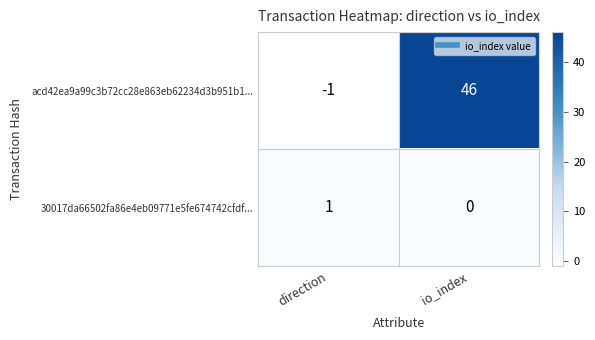

At io_index, list the series in order from largest to smallest.

acd42ea9a99c3b72cc28e863eb62234d3b951b1..., 30017da66502fa86e4eb09771e5fe674742cfdf...